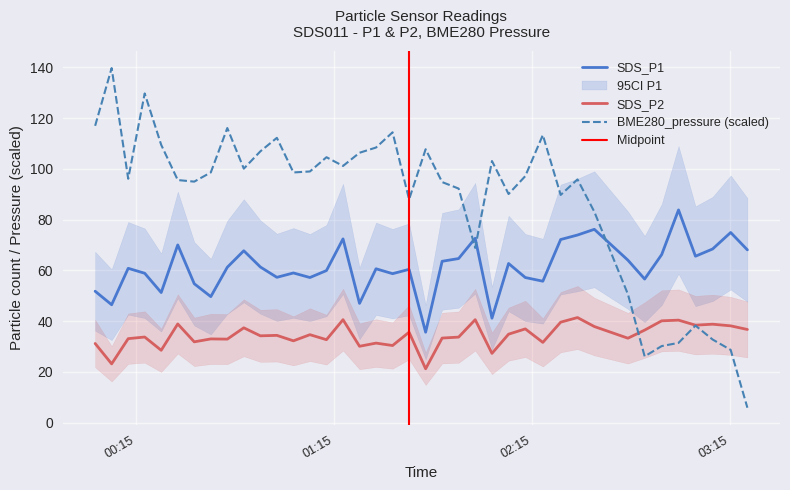

What position from the right is 2022/12/04 01:37:37?

20